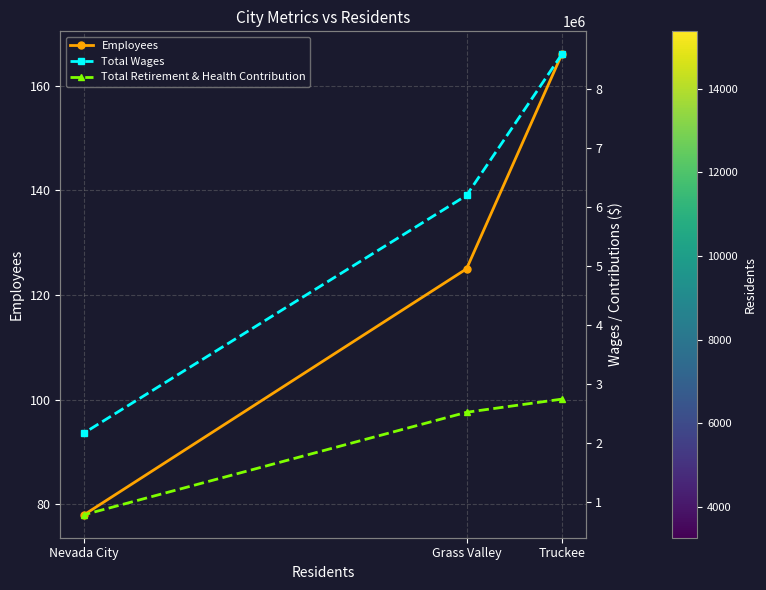

What is the total value across all series at Nevada City?

2952909